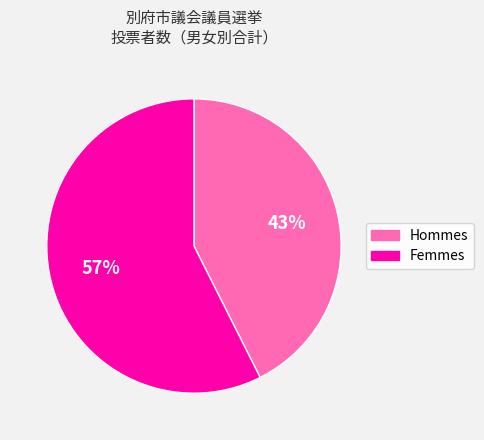

To the nearest percent, what is the average slice percentage?

50%